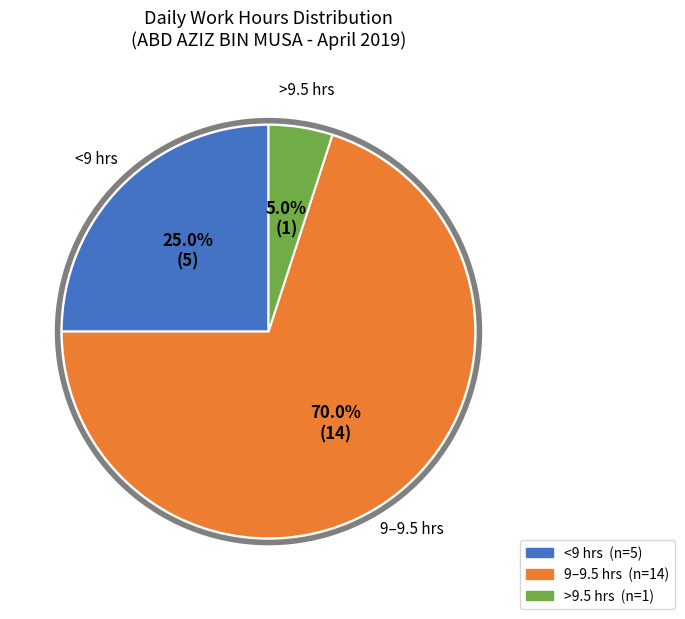

Is there any slice that represents more than half of the pie?

Yes